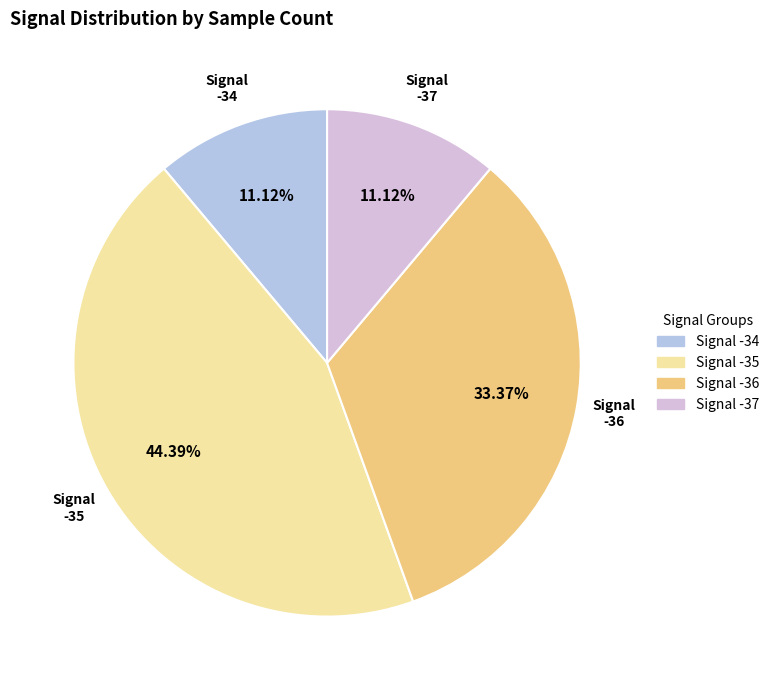

Count the number of slices in the pie.

4